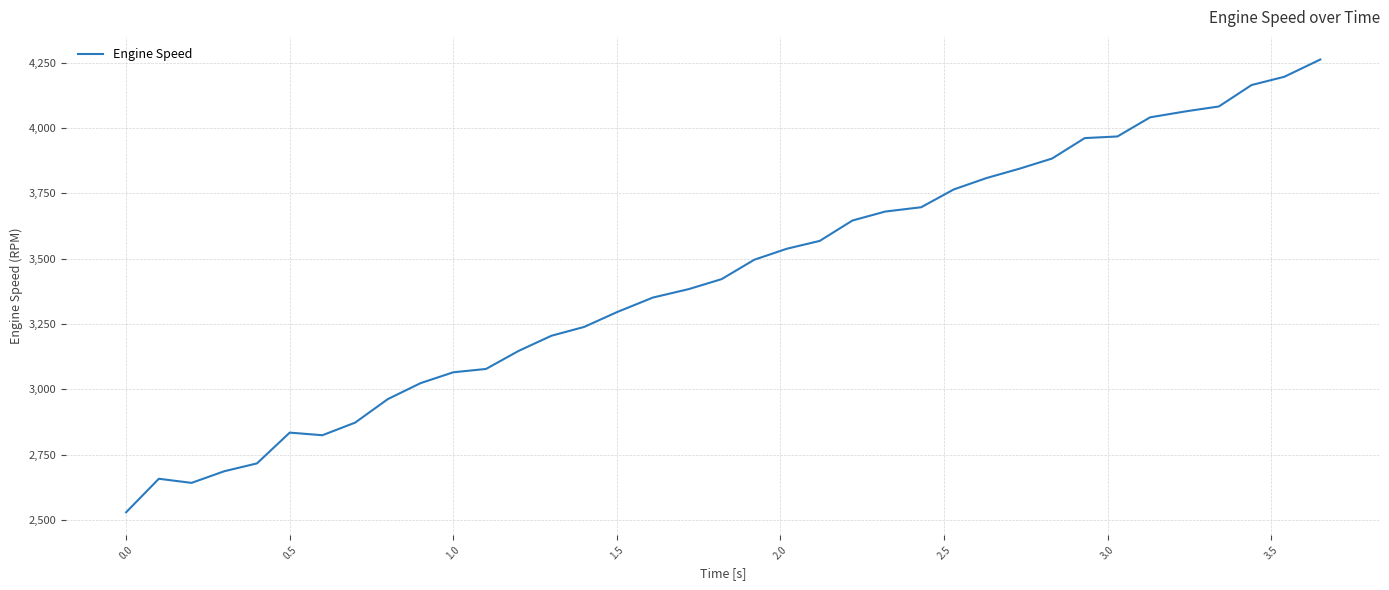

How many lines are shown in the chart?

1